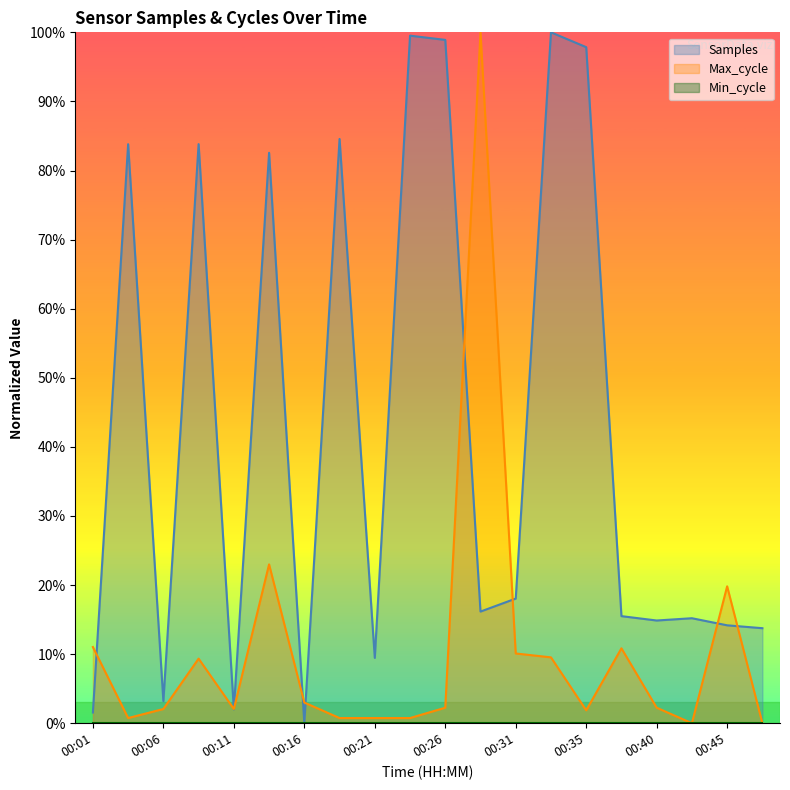

At which category is the sum across all series the highest?

00:28